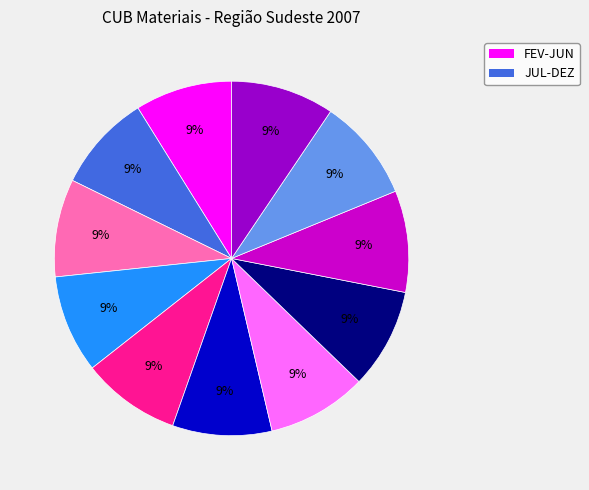

To the nearest percent, what is the average slice percentage?

9%